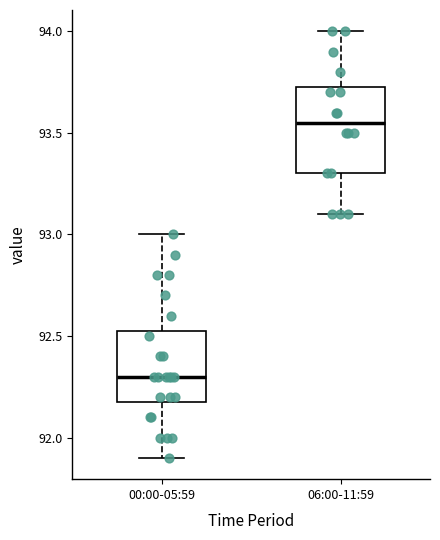

Which box has the lowest median line?

00:00-05:59